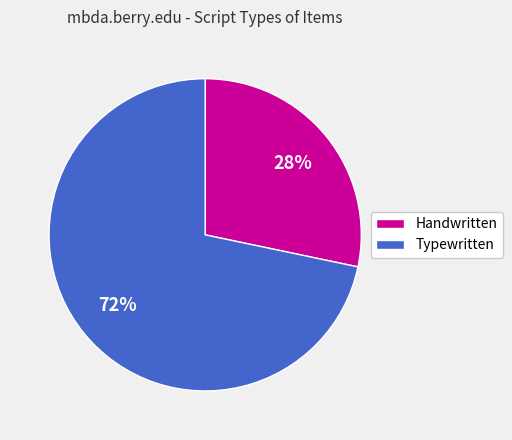

Is there a majority slice in this chart?

Yes